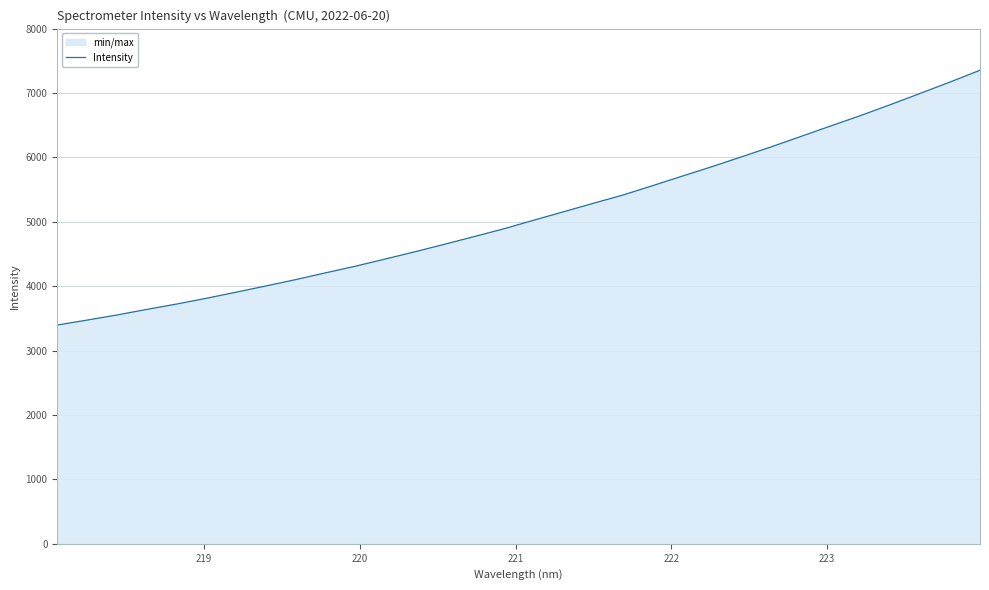

What is the difference between the maximum and minimum values?

3956.5